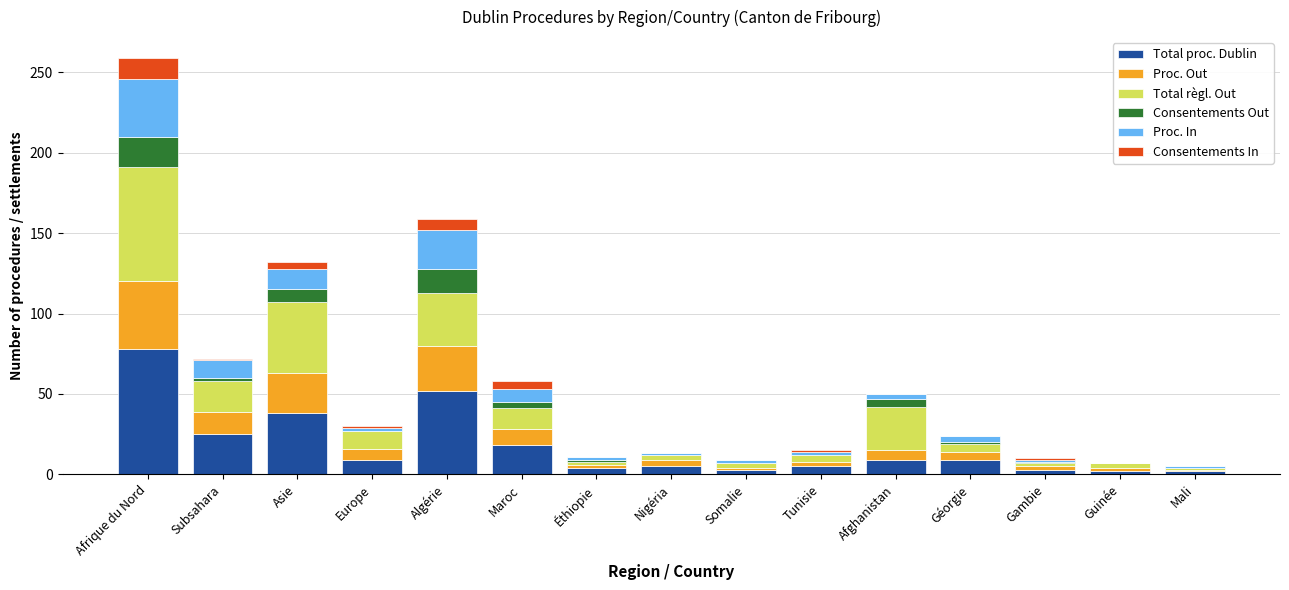

Which category has the highest value in the Total proc. Dublin series?

Afrique du Nord